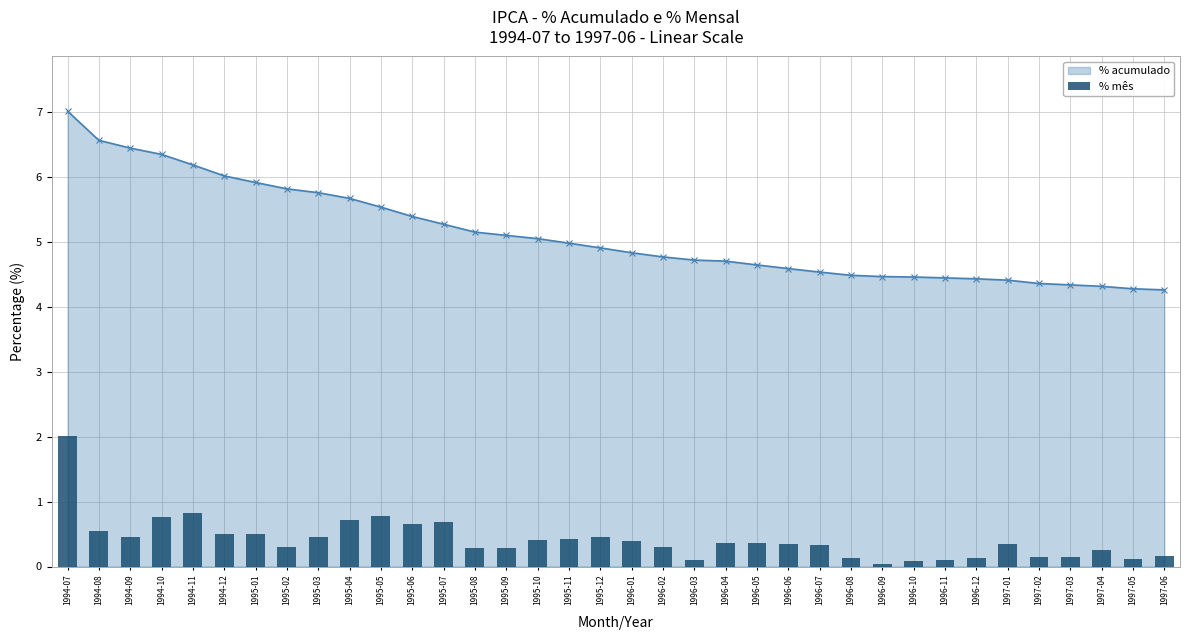

Where is the data nearest to the value 1?

1994-11